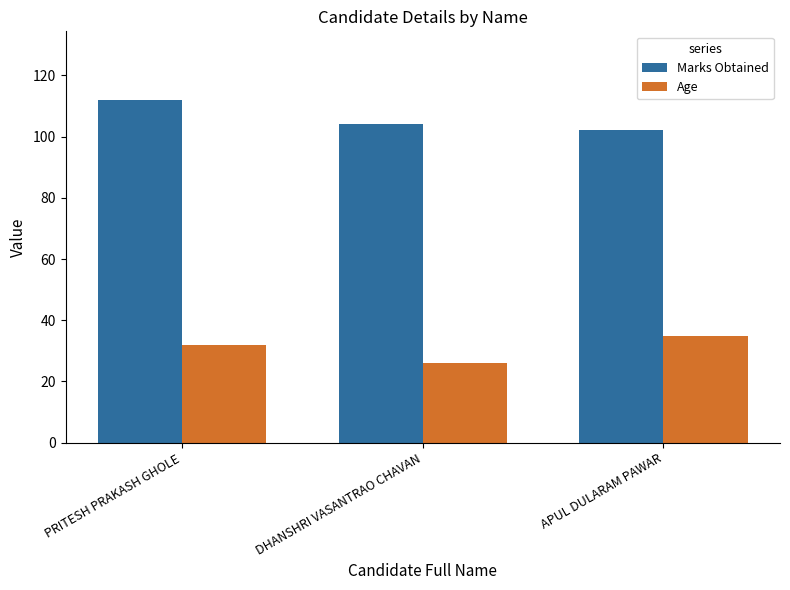

What is the value of the Age bar at the 1st from the left?

32